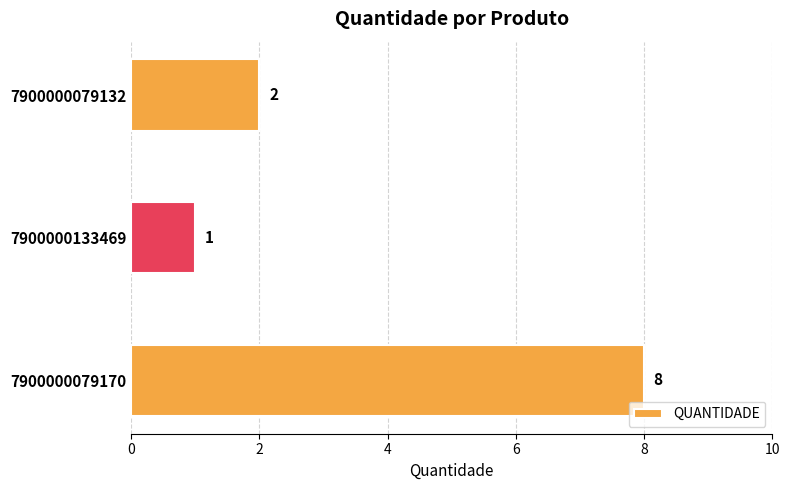

How many data points does each series have?

3